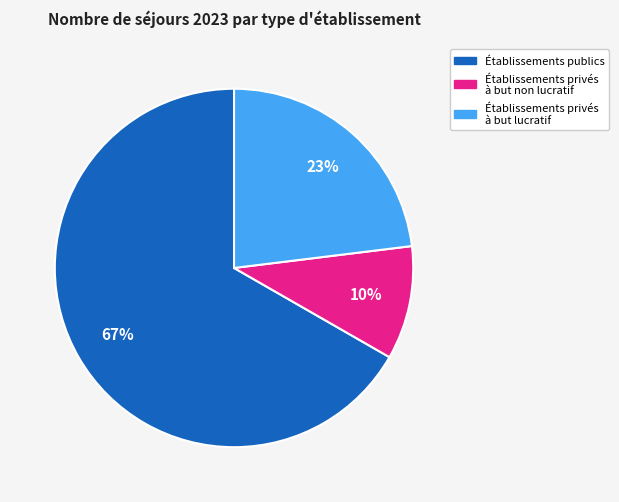

How many segments does this pie chart have?

3